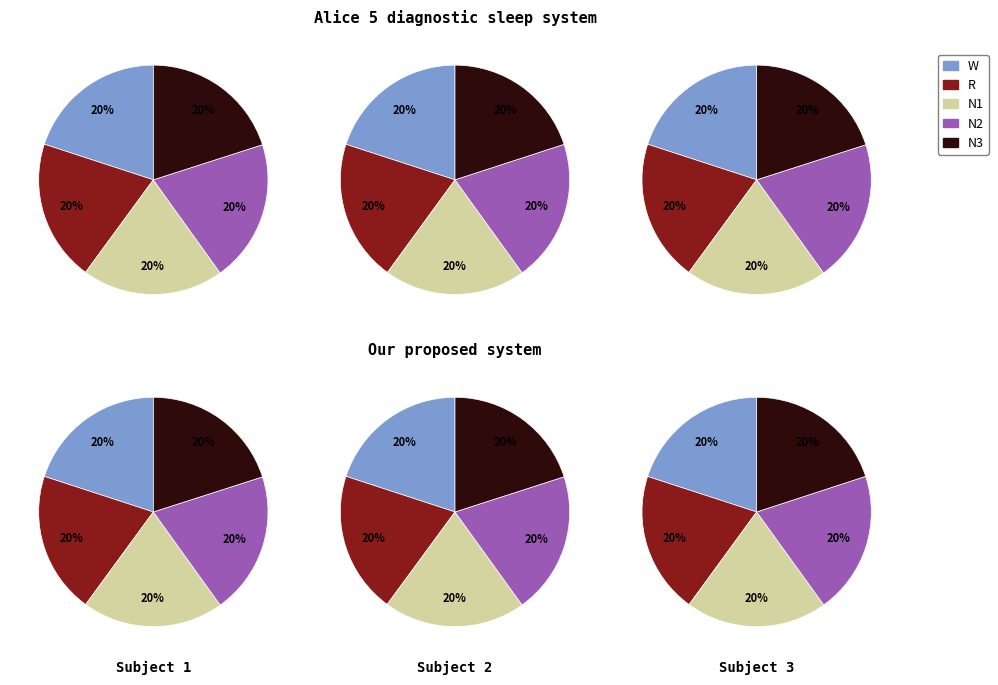

Does 2 represent more than half of the total?

No